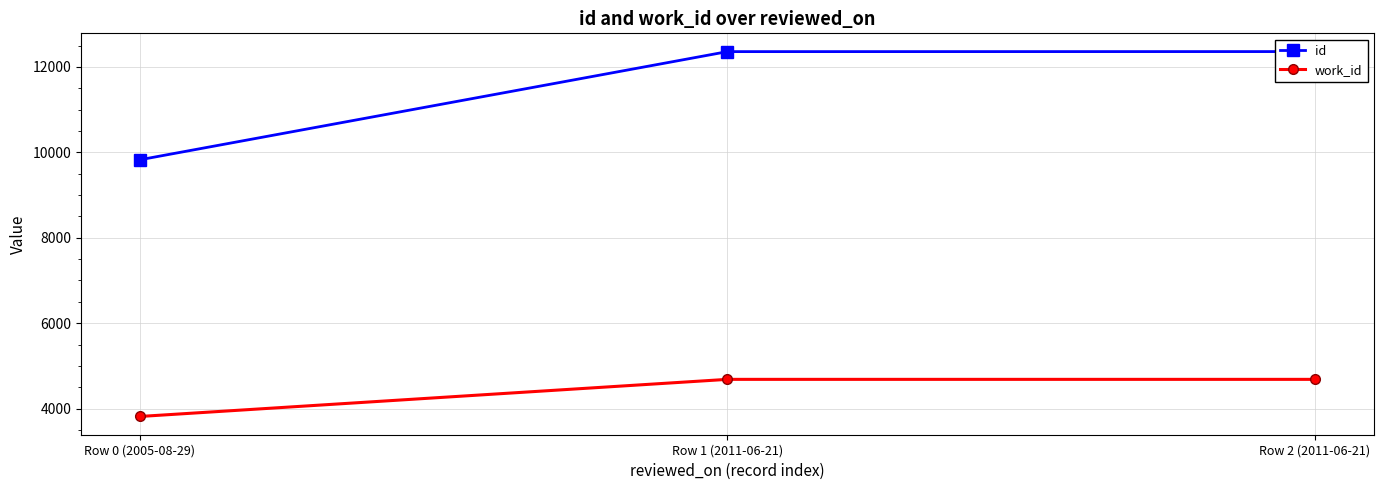

What is the label of the 3rd point from the left?

Row 2 (2011-06-21)